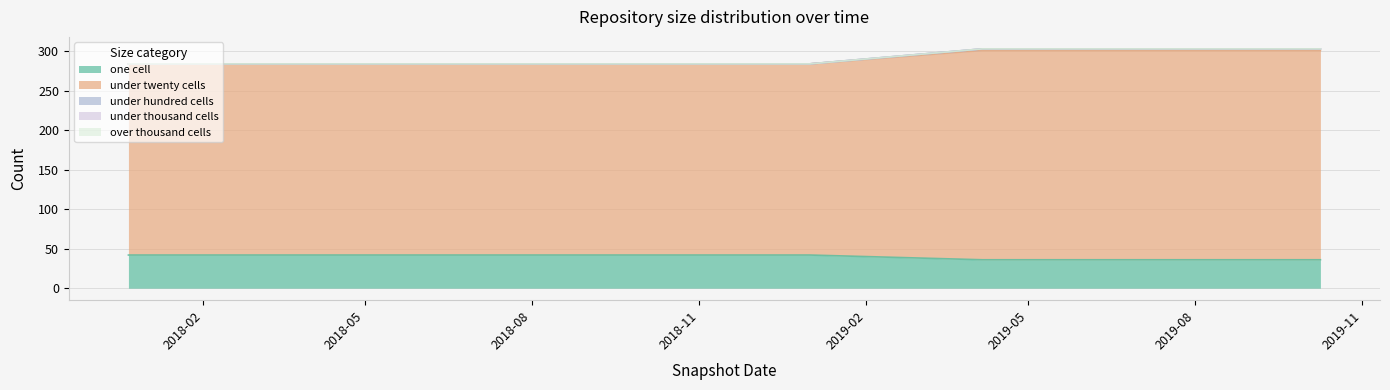

Does the chart display data point markers on the line(s)?

No